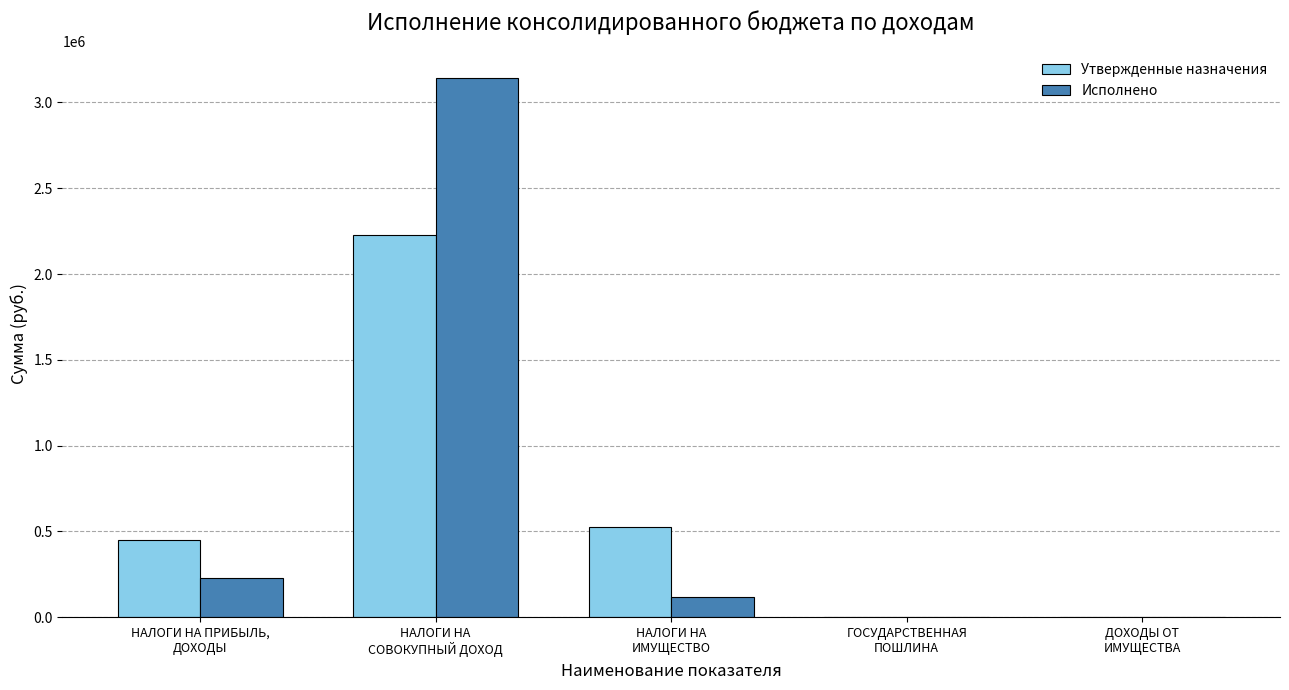

What is the maximum value shown in the chart?

3144267.2